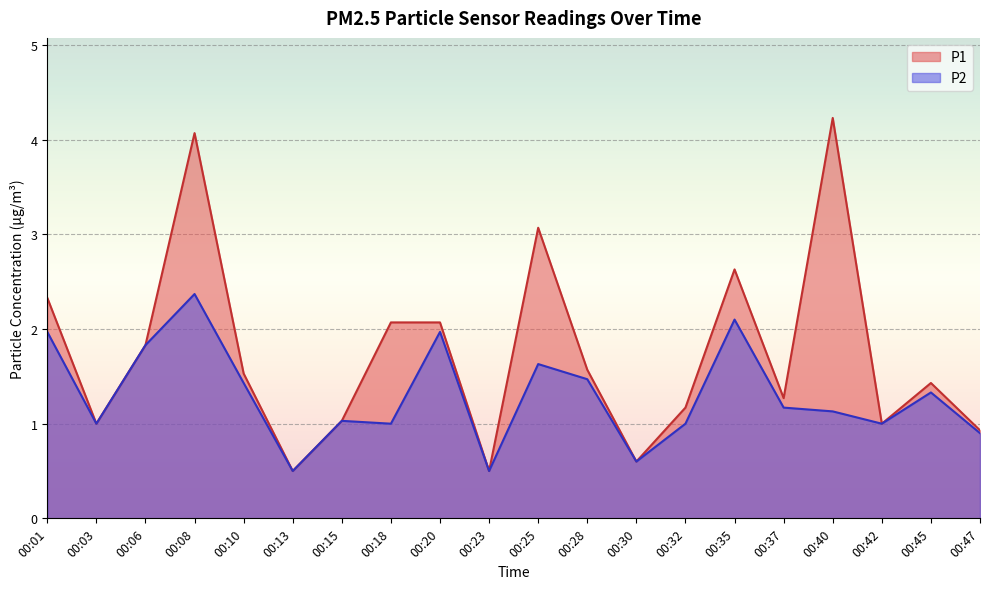

What is the total value across all series at 00:25?

4.7